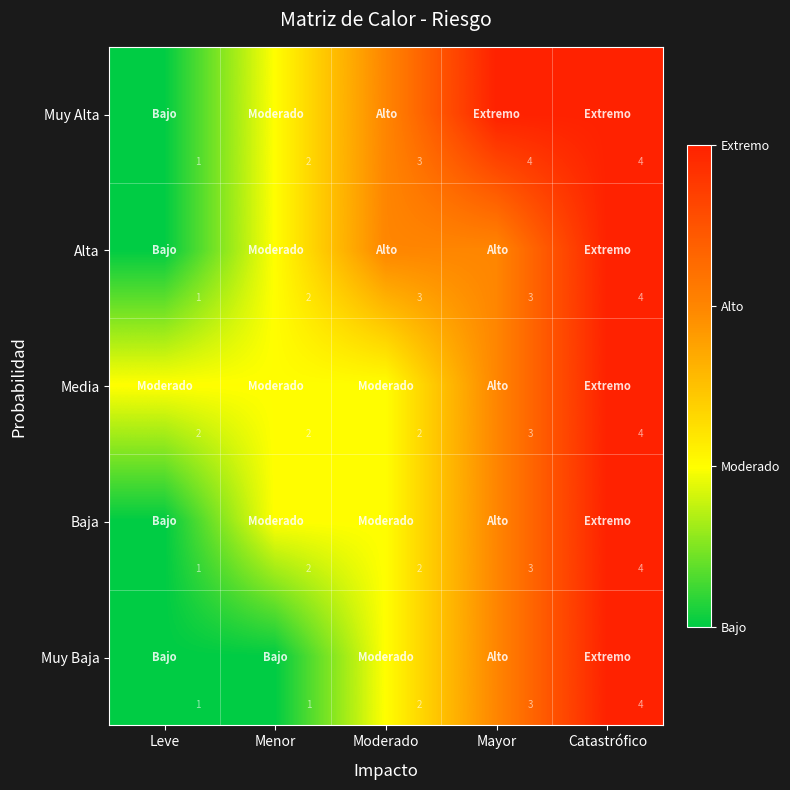

At which label does Baja reach its minimum?

Leve